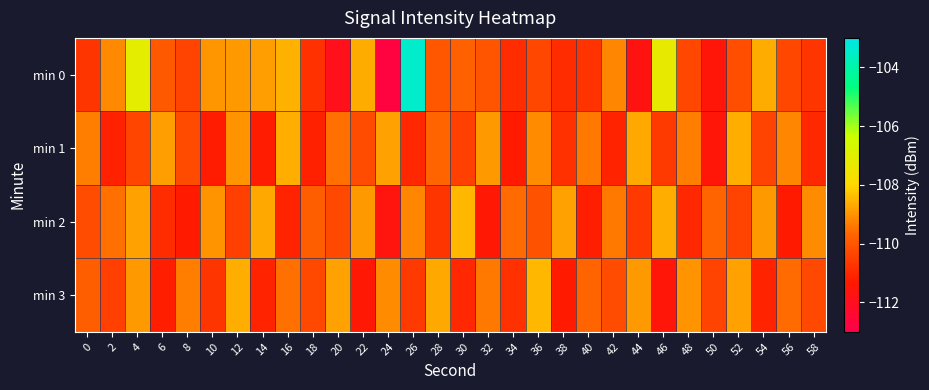

What is the spread (max minus min) of values at 34?

1.7